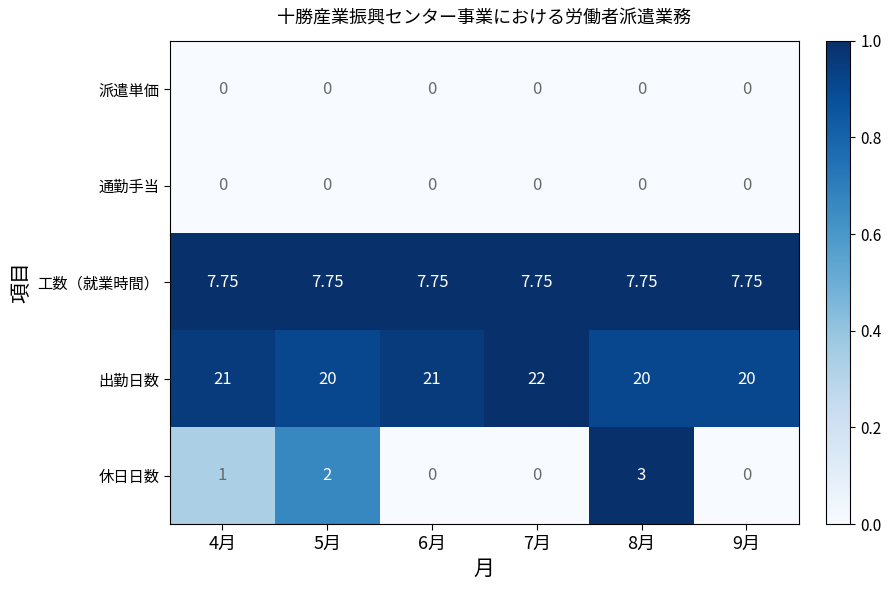

Which series changed the most between 8月 and 9月?

休日日数